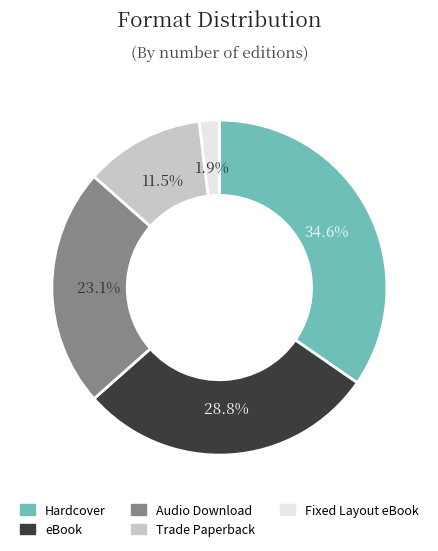

Do eBook and Trade Paperback together represent more than half of the pie?

No